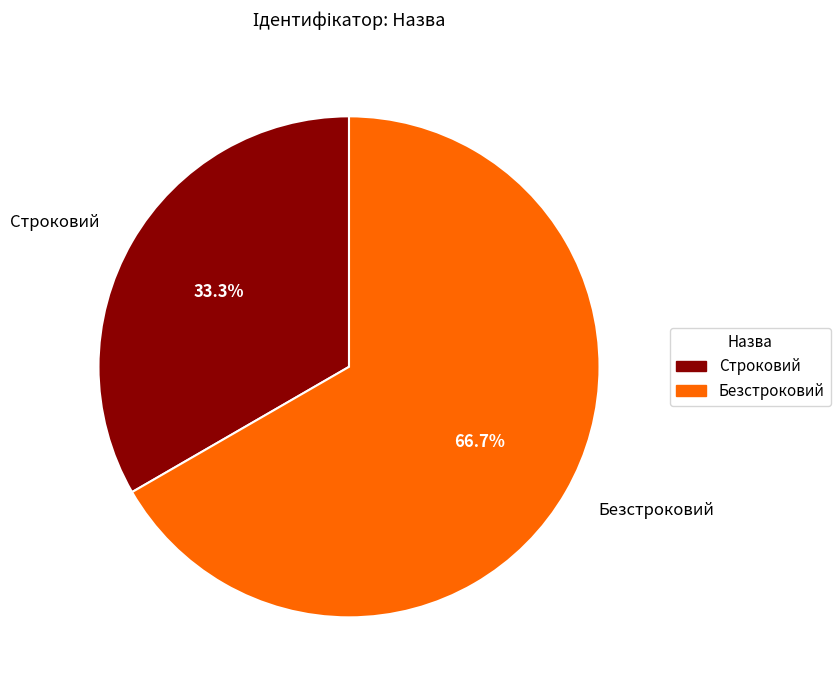

Is the sum of Безстроковий and Строковий greater than half?

Yes